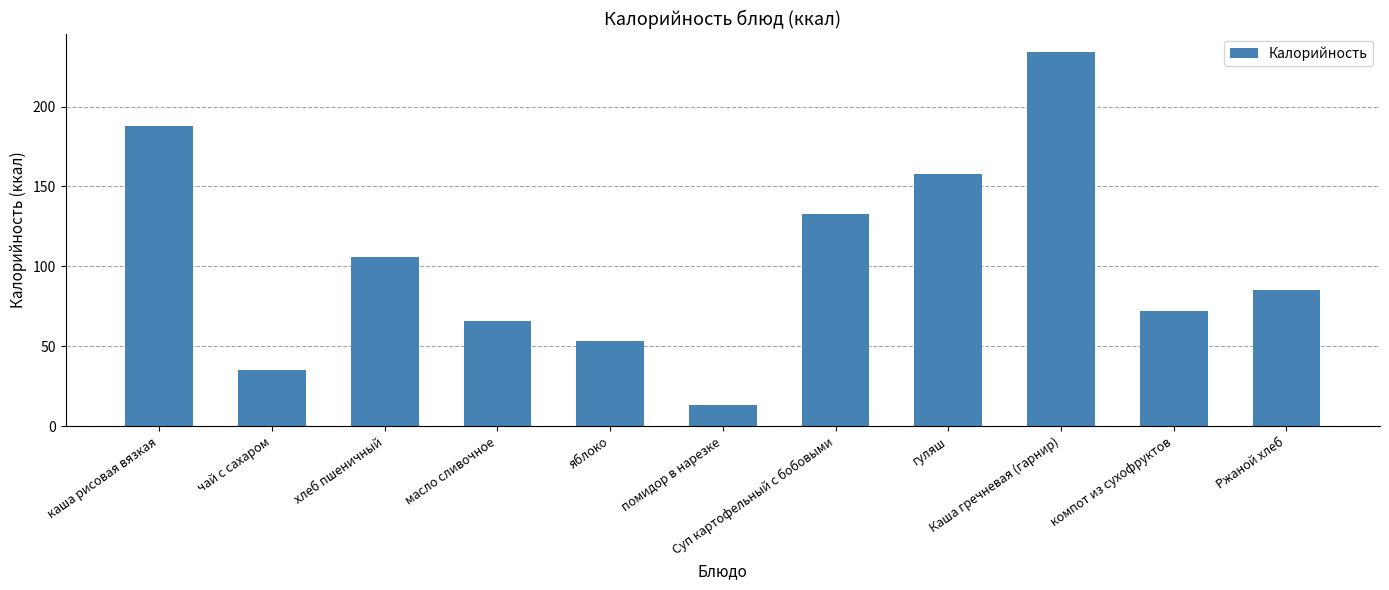

How many data points are less than 85?

5